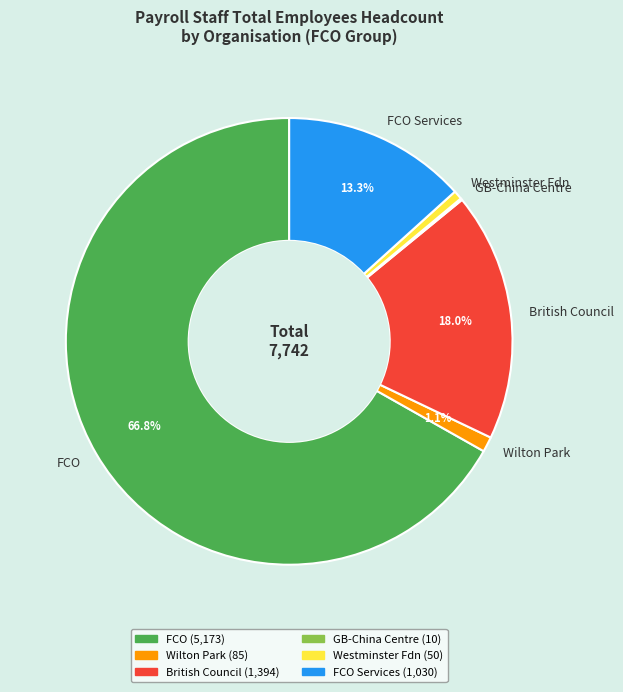

Do Wilton Park and British Council together represent more than half of the pie?

No